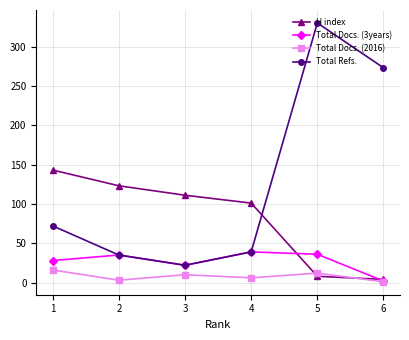

Which label corresponds to the largest value in the chart?

5